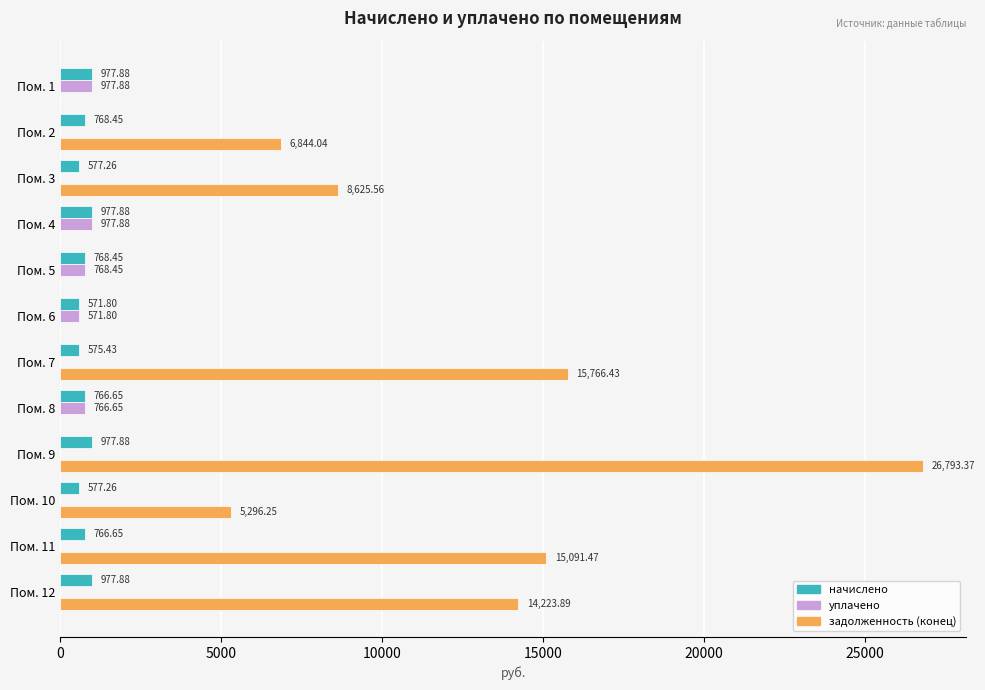

At which category is the sum across all series the highest?

Пом. 9